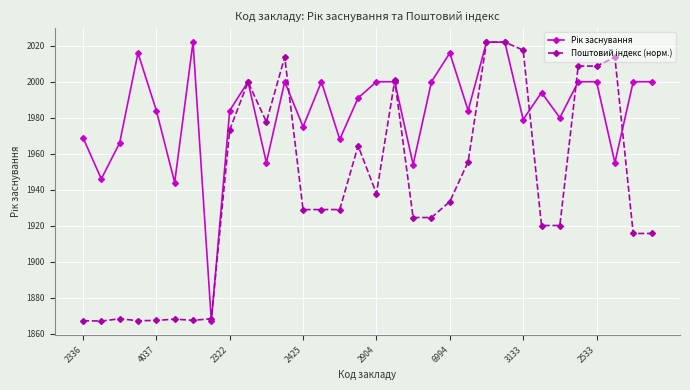

At how many categories does at least one series exceed 1952?

29